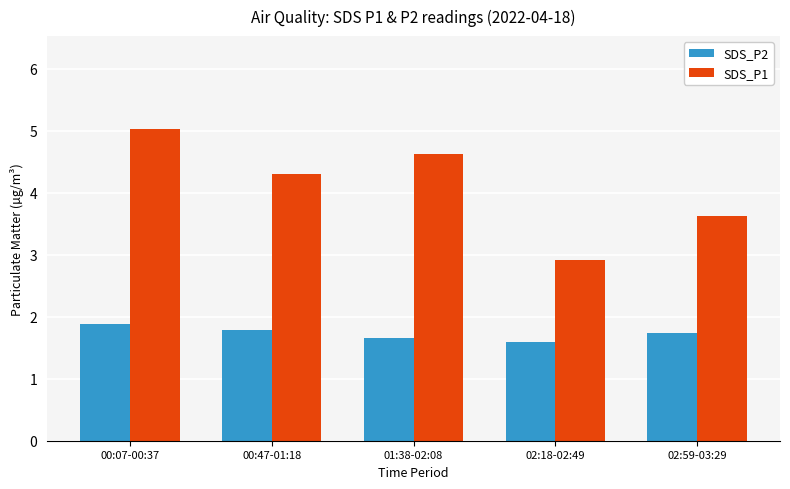

What is the maximum value for SDS_P1?

5.0